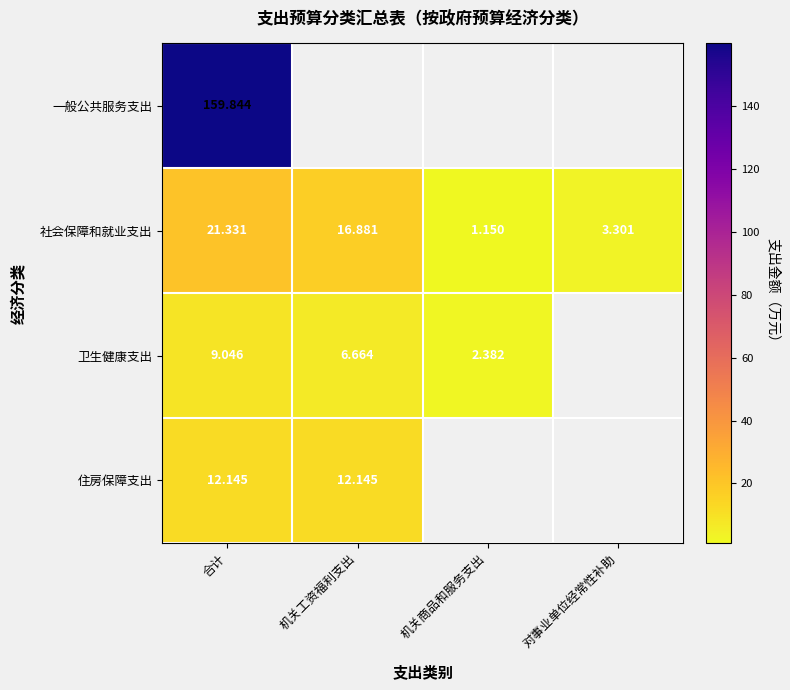

Is it true that 社会保障和就业支出 equals 5.4 at 对事业单位经常性补助?

False